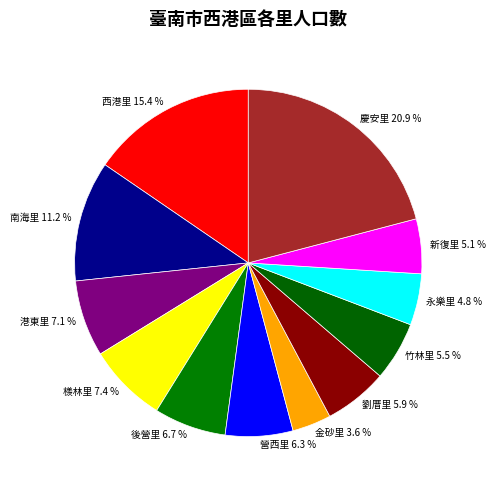

Do 西港里 and 永樂里 together represent more than half of the pie?

No